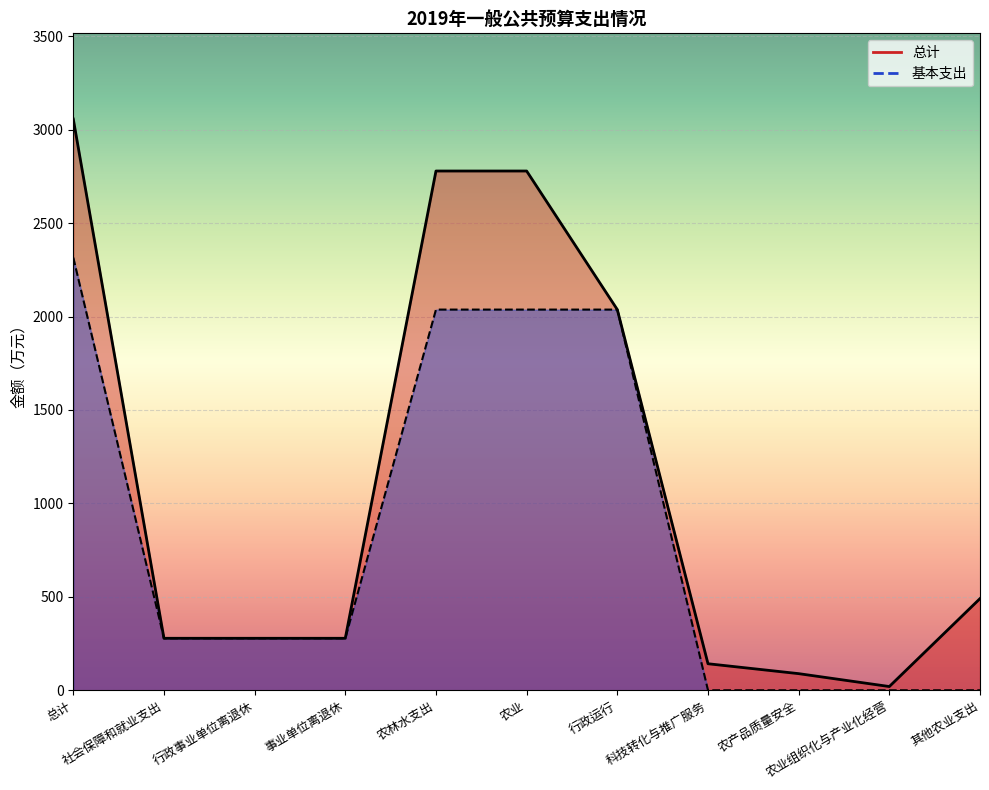

Read the 基本支出_line value at 总计.

2315.5